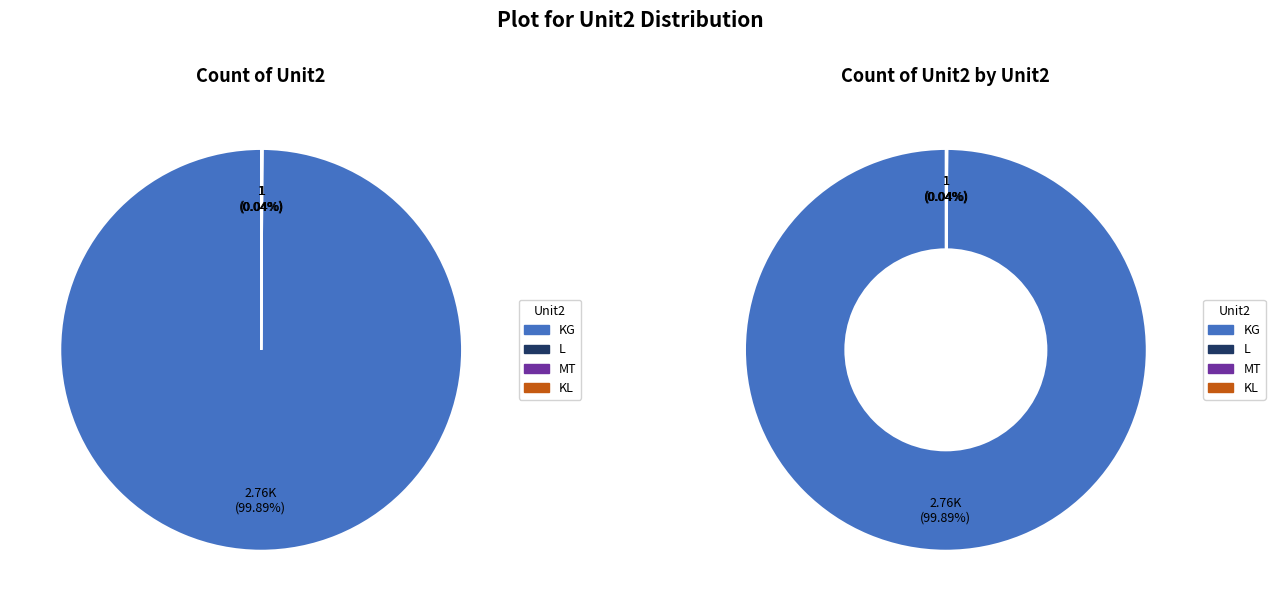

Which has a higher value, KG or MT?

KG